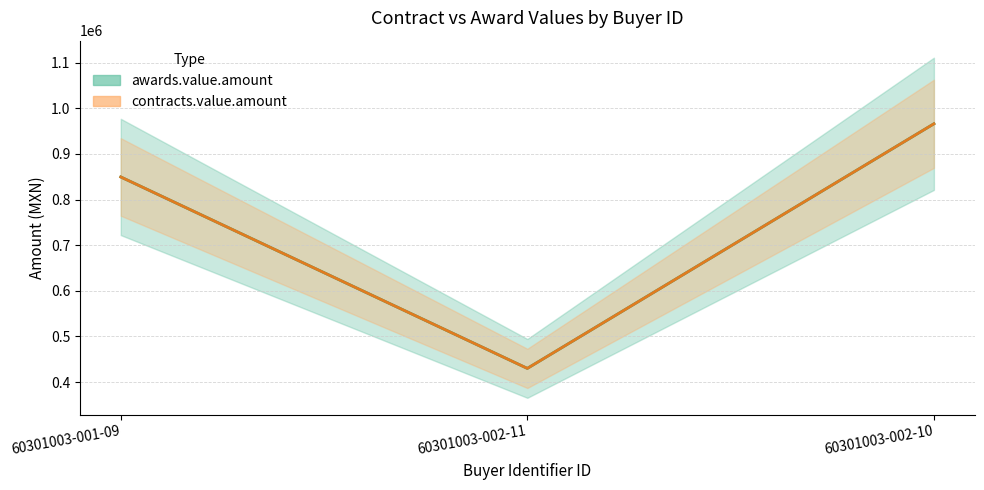

What is the label of the 1st point from the right?

60301003-002-10